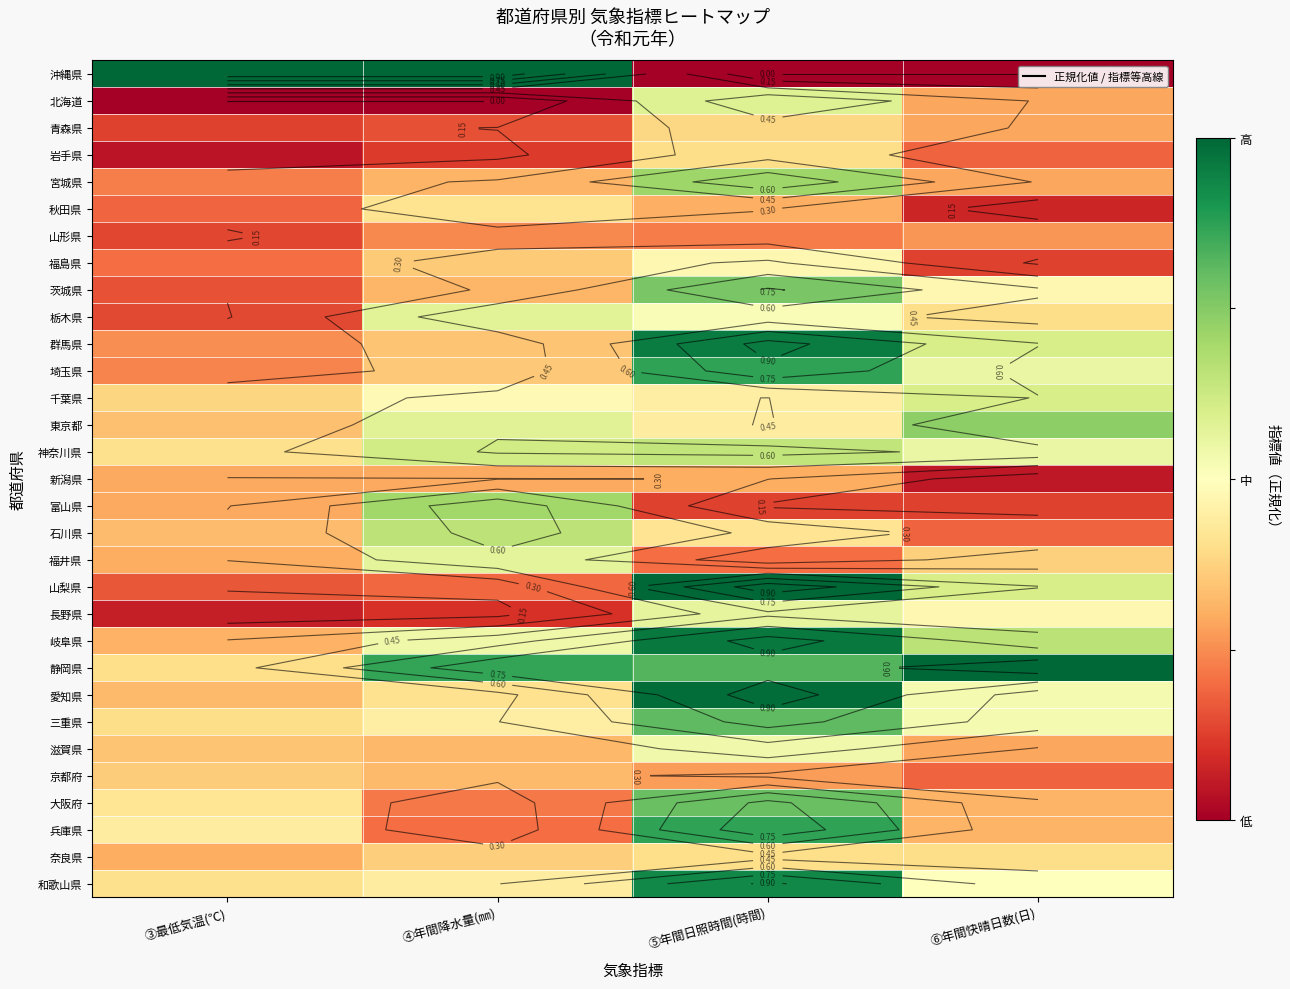

Which has a higher value, ⑤年間日照時間(時間) or ③最低気温(℃)?

③最低気温(℃)